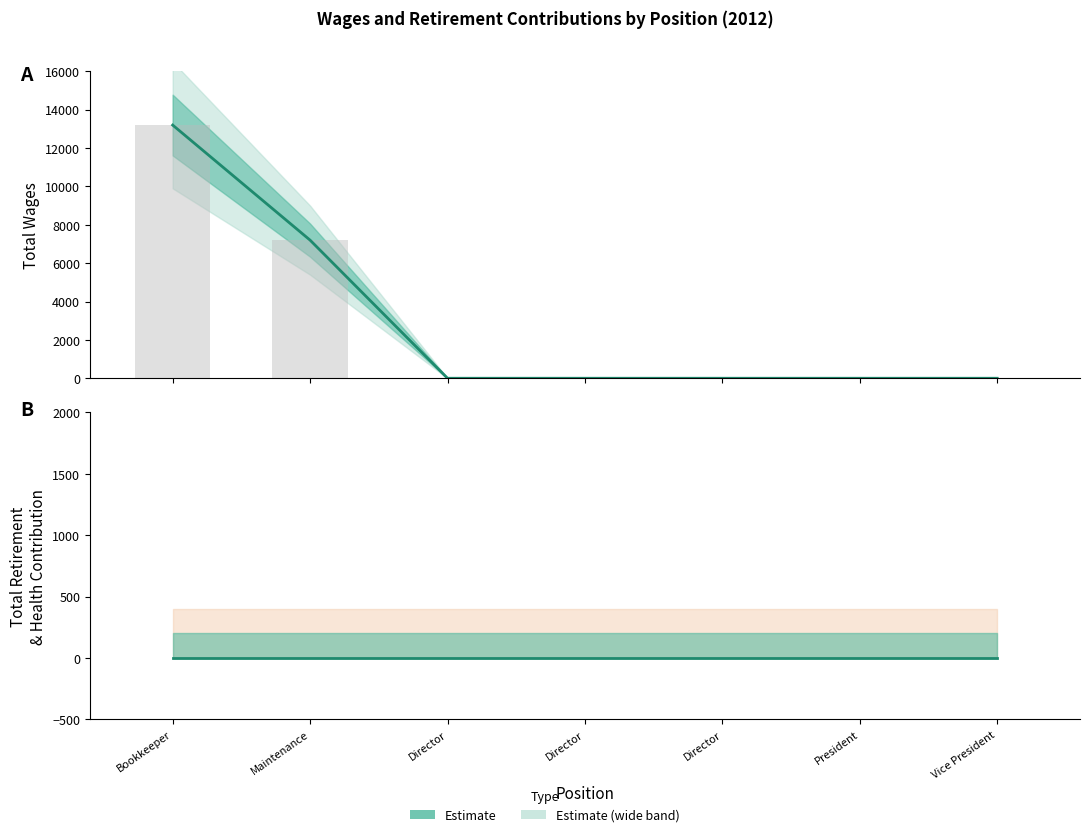

Does the chart contain any negative values?

No